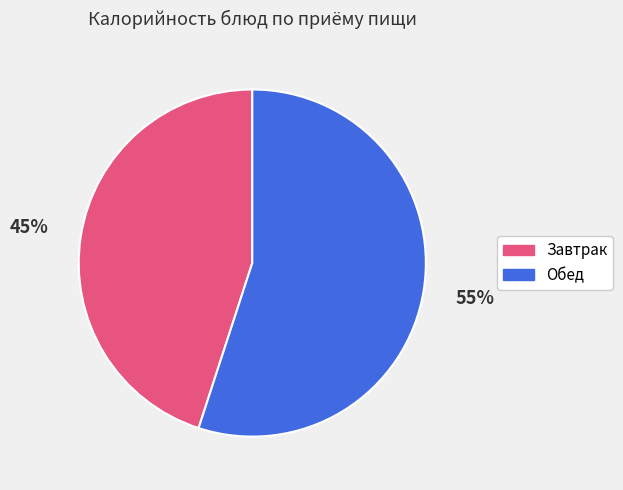

Does any single category account for the majority?

Yes